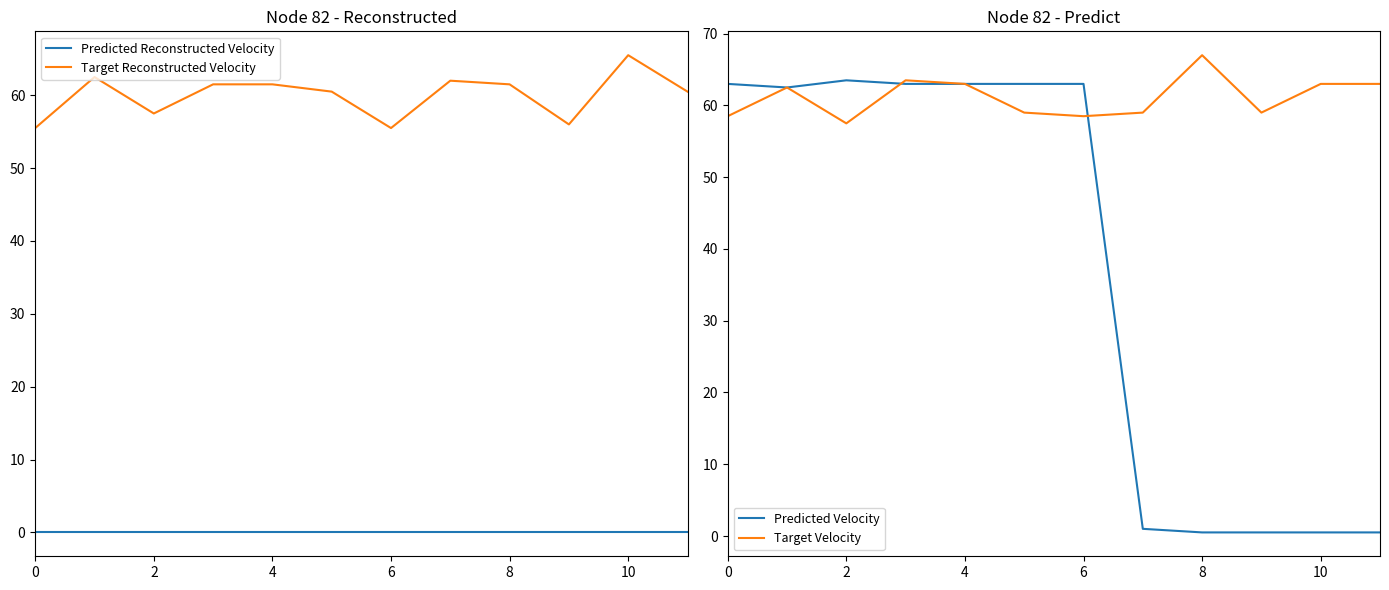

What is the highest value of the Target Reconstructed Velocity series?

65.5